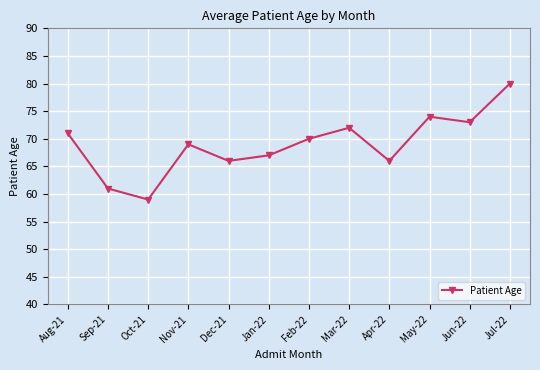

What is the value of the 2nd point from the left?

61